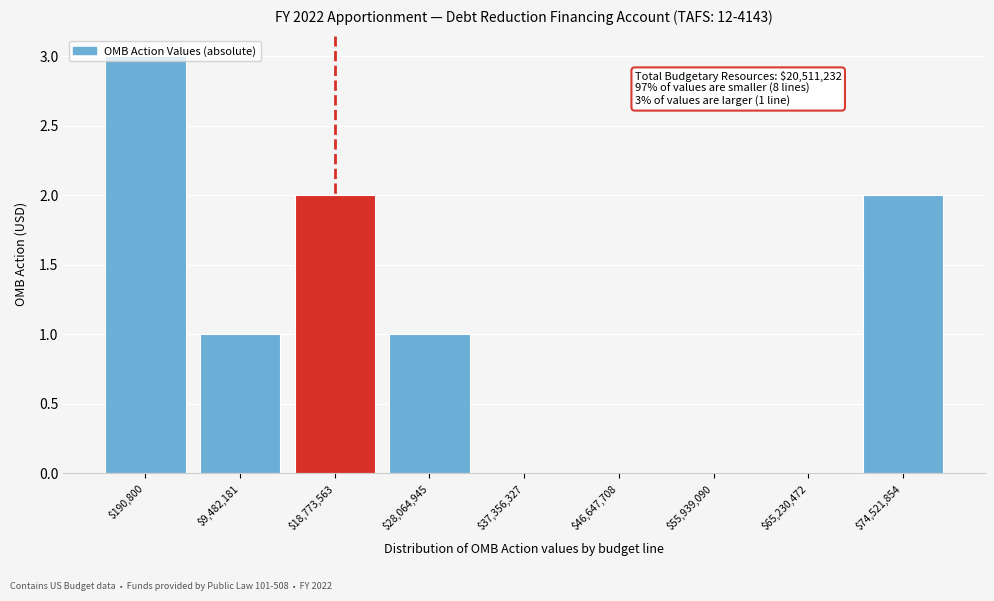

Is it true that the value at $65,230,472 is -2?

False